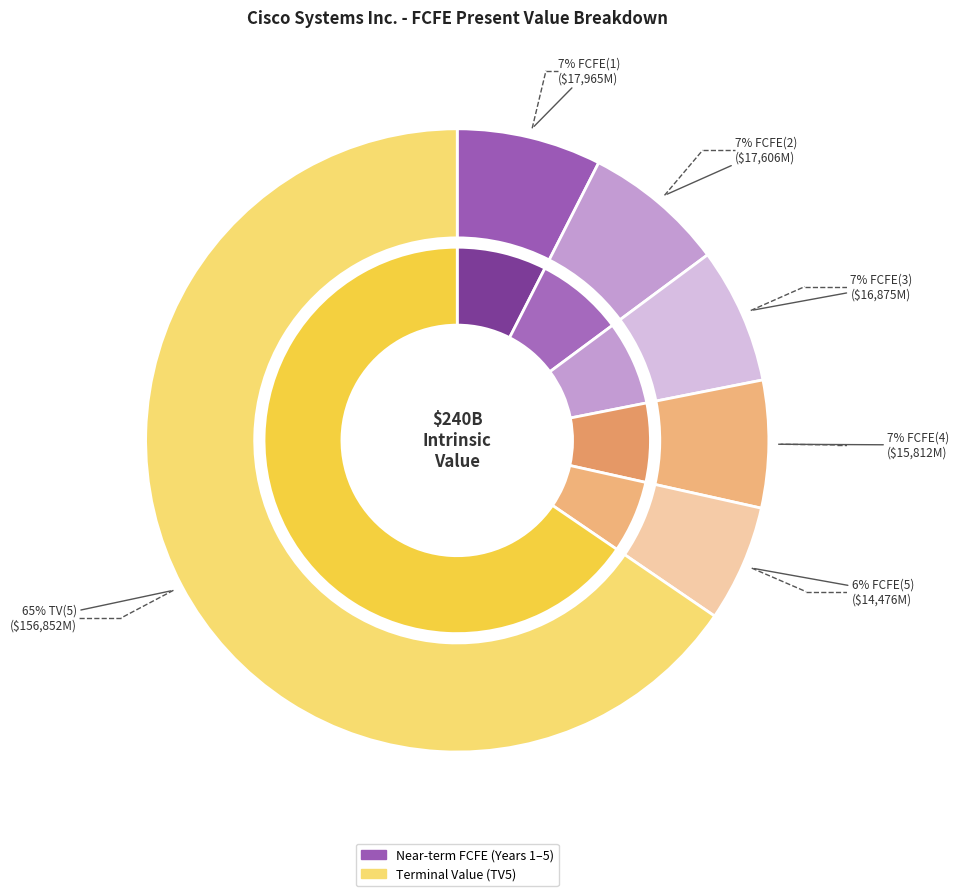

What is the ratio of the value at FCFE(2) to the value at FCFE(5)?

1.2